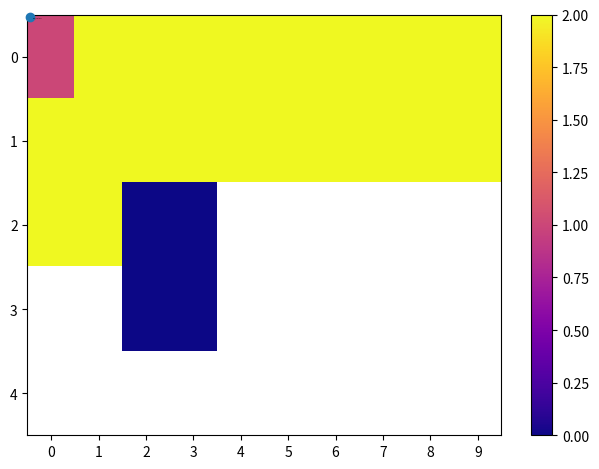

Read the 0 value at 8.

9.0